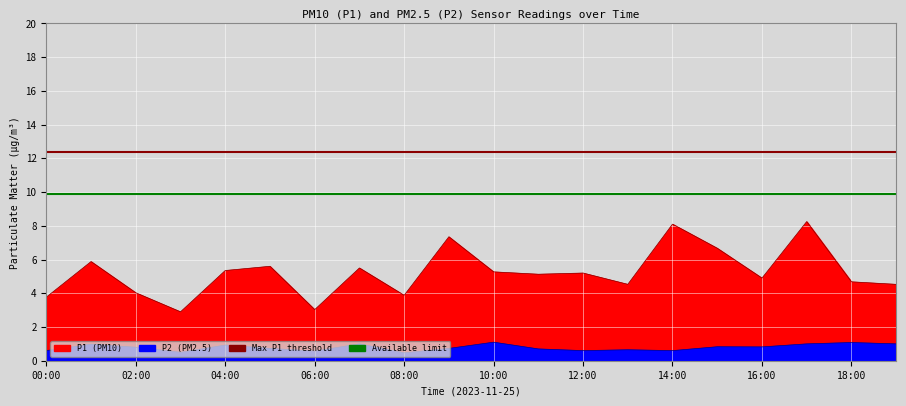

The value of Max P1 threshold at 02:00 is 12.4. True or false?

True